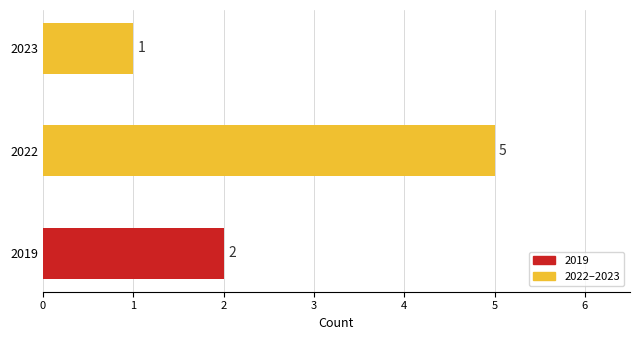

Rank the categories by value from lowest to highest.

2023, 2019, 2022